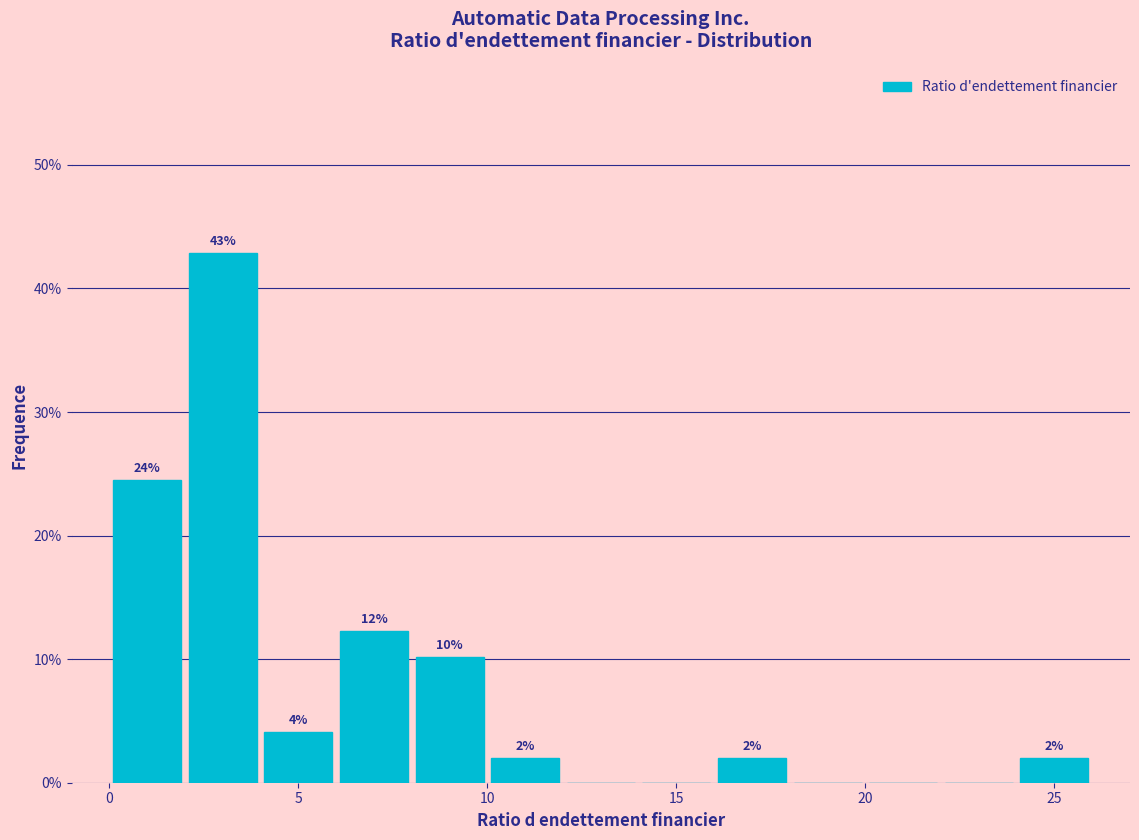

Which range on the x-axis has the tallest bar?

2 to 4